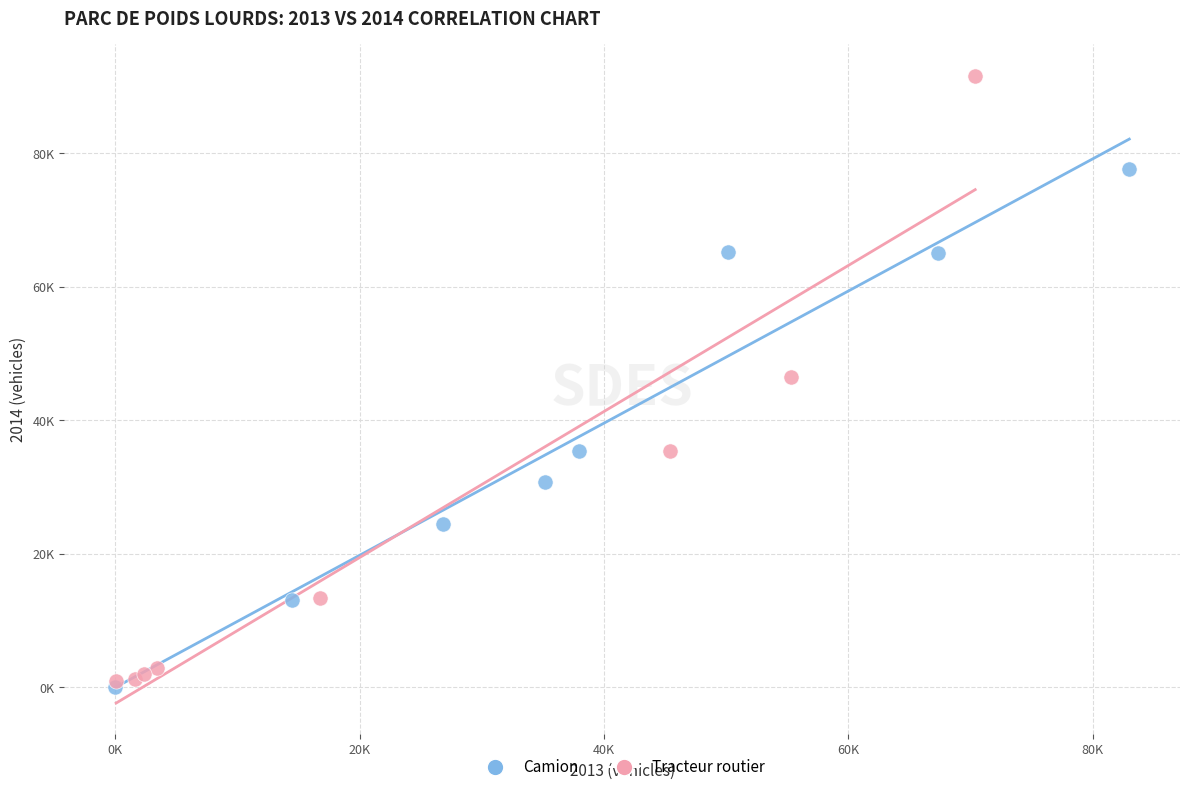

What are all the series names shown in the legend?

Camion, Tracteur routier